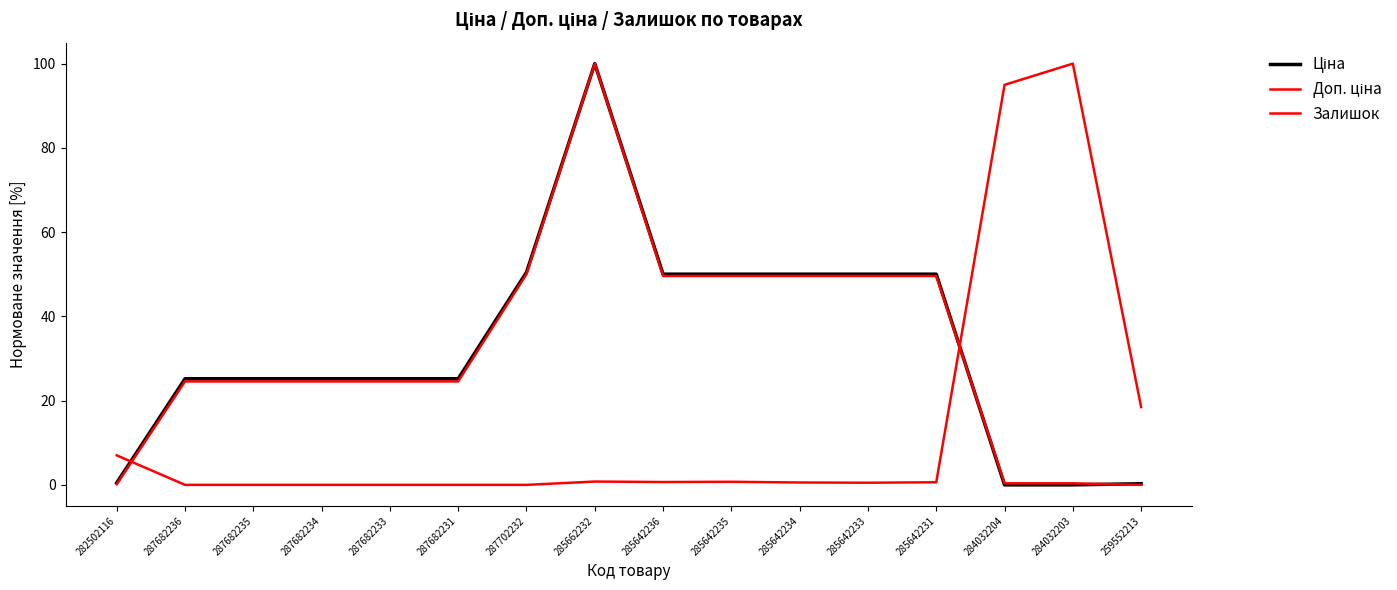

How many interior local valleys does the Залишок series have?

2